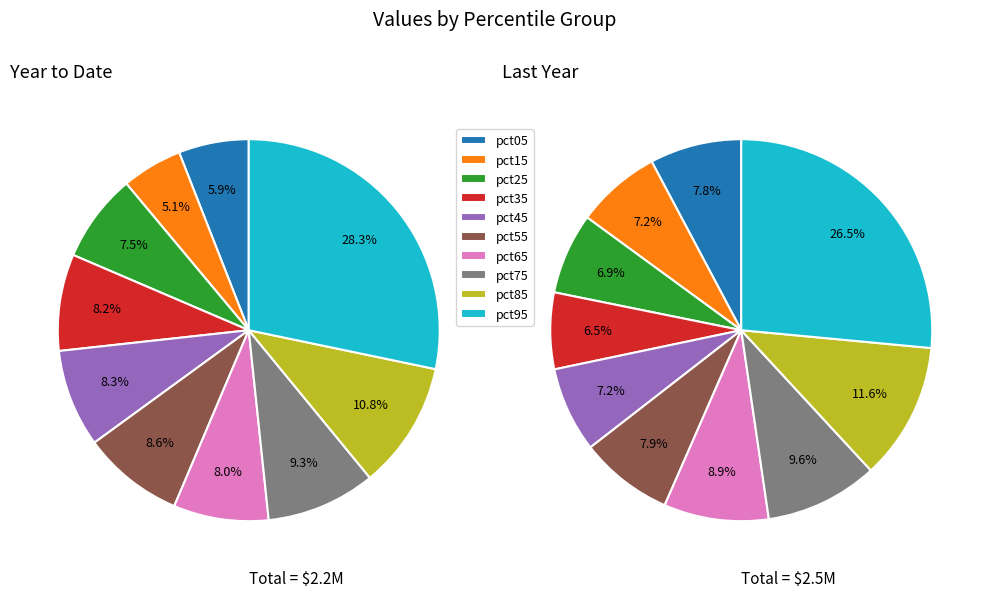

Which slice is the largest?

pct95